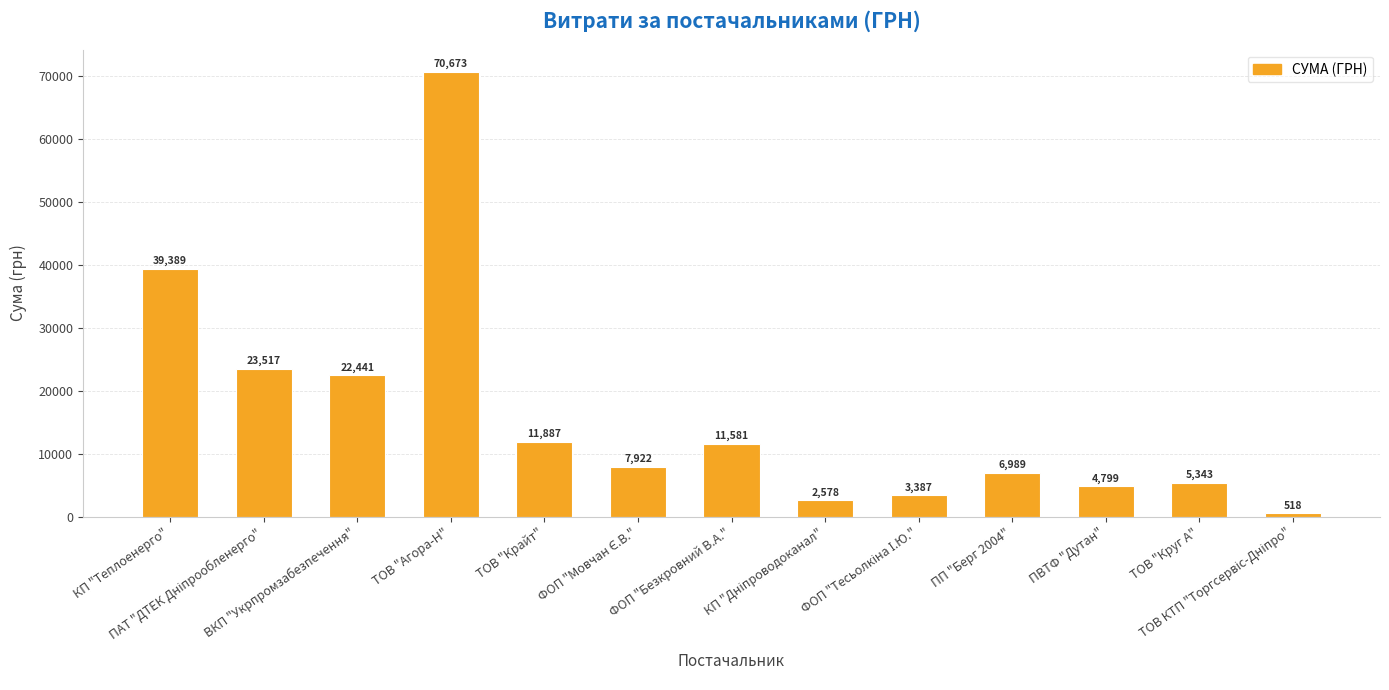

Between ТОВ "Агора-Н" and КП "Теплоенерго", which is larger?

ТОВ "Агора-Н"